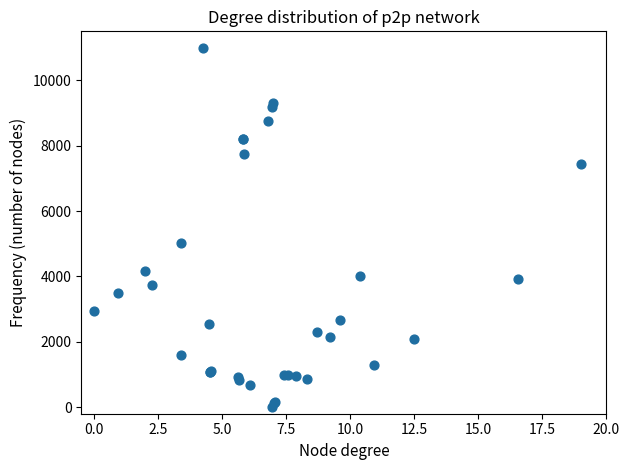

What Y value in the scatter plot is closest to 5500?

5015.3